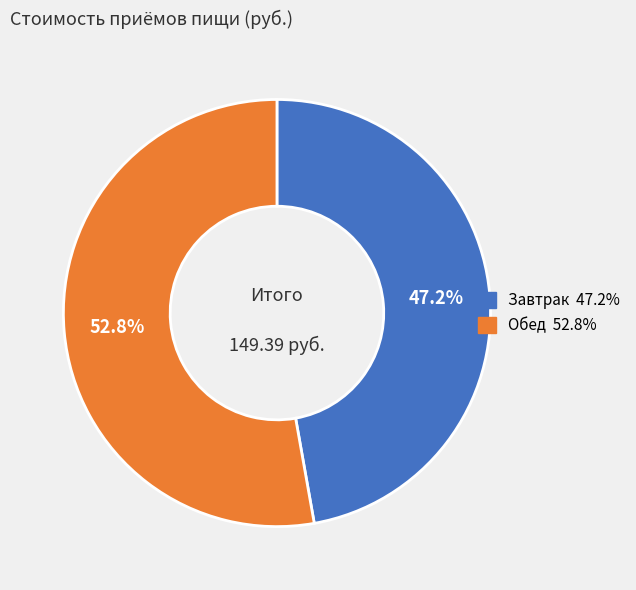

Approximately how many times larger is the value at Завтрак compared to Обед?

0.9